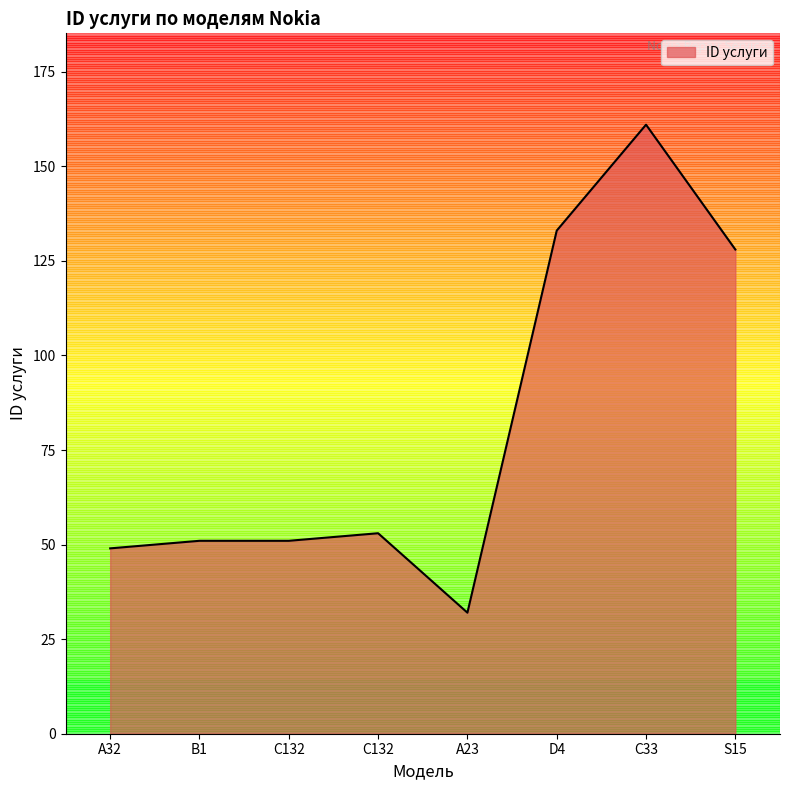

Reading right to left, what are all the values shown in this chart?

S15=128	C33=161	D4=133	A23=32	C132=53	C132=51	B1=51	A32=49